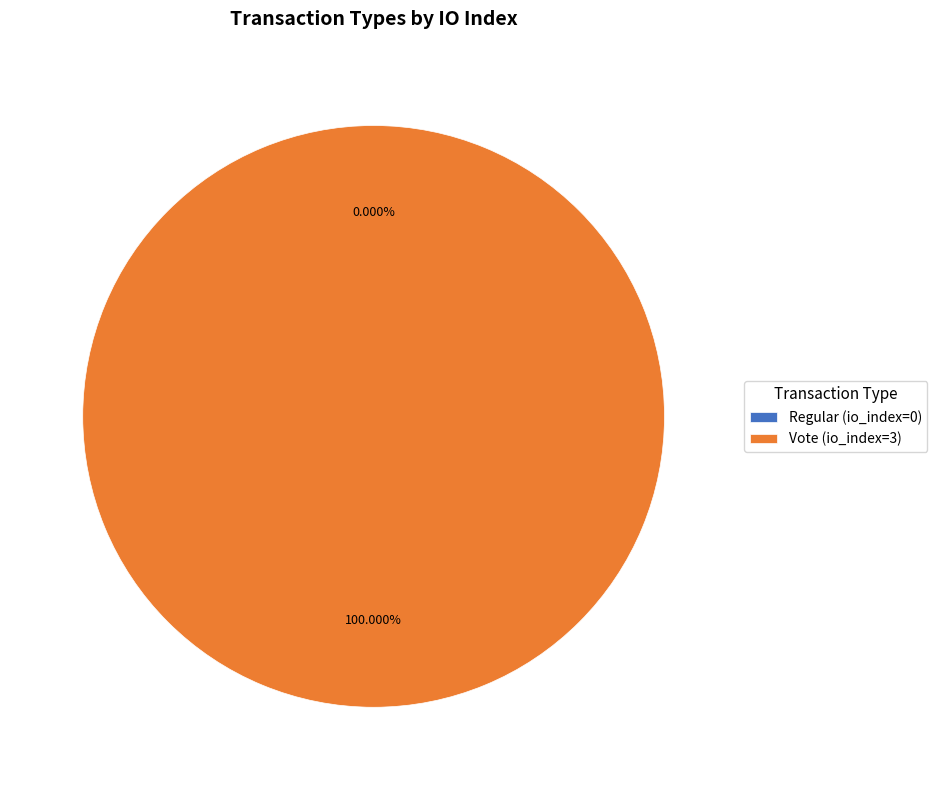

Is it true that Regular is 0% of the pie?

True